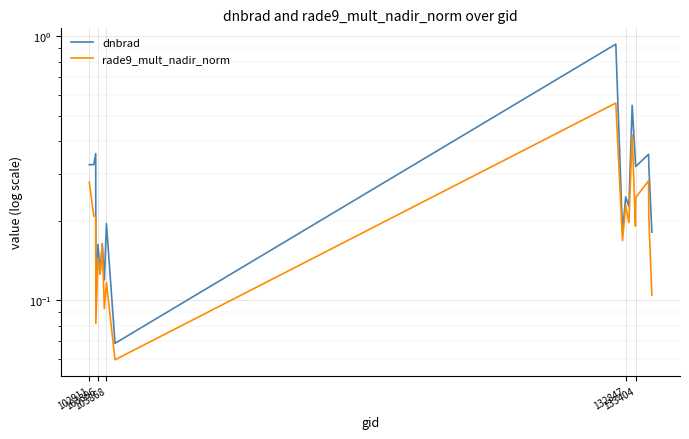

True or false: dnbrad and rade9_mult_nadir_norm cross at least once.

False